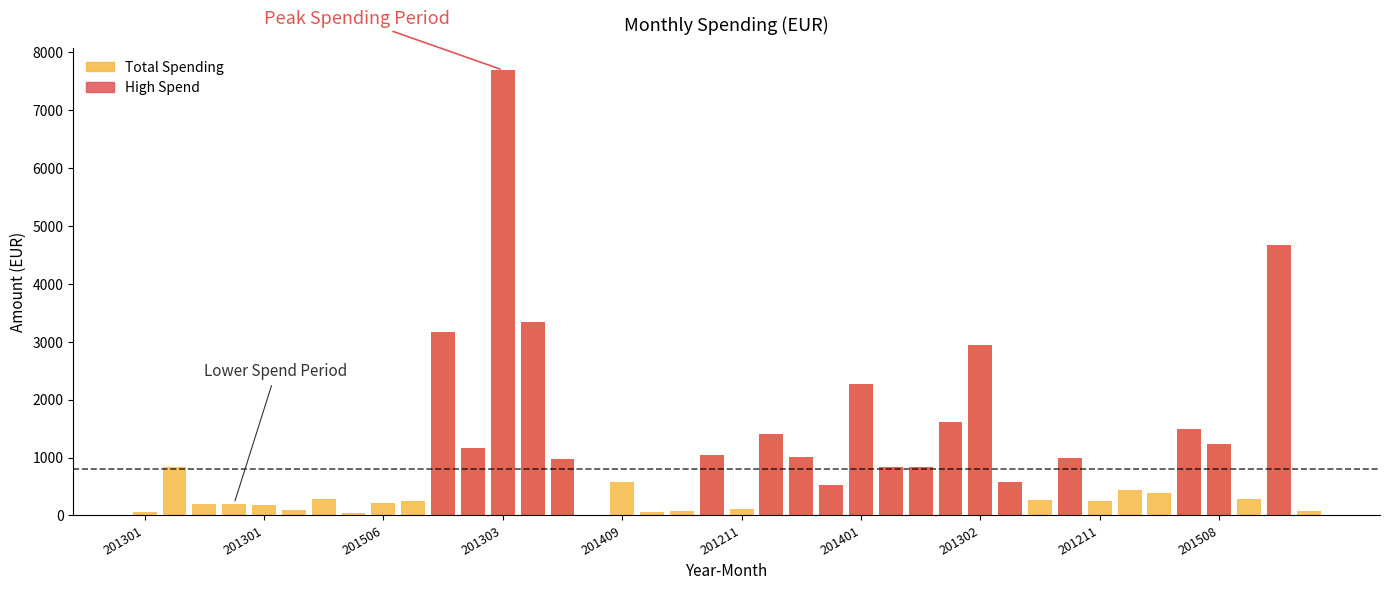

Which series has the largest total across all categories?

Total Spending